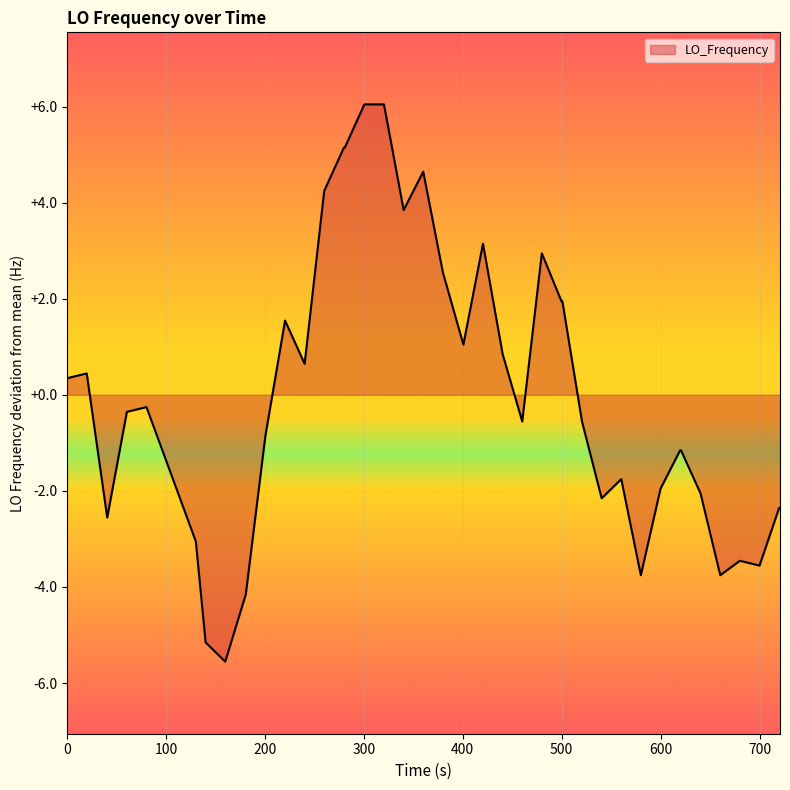

What is the maximum value shown in the chart?

6.0